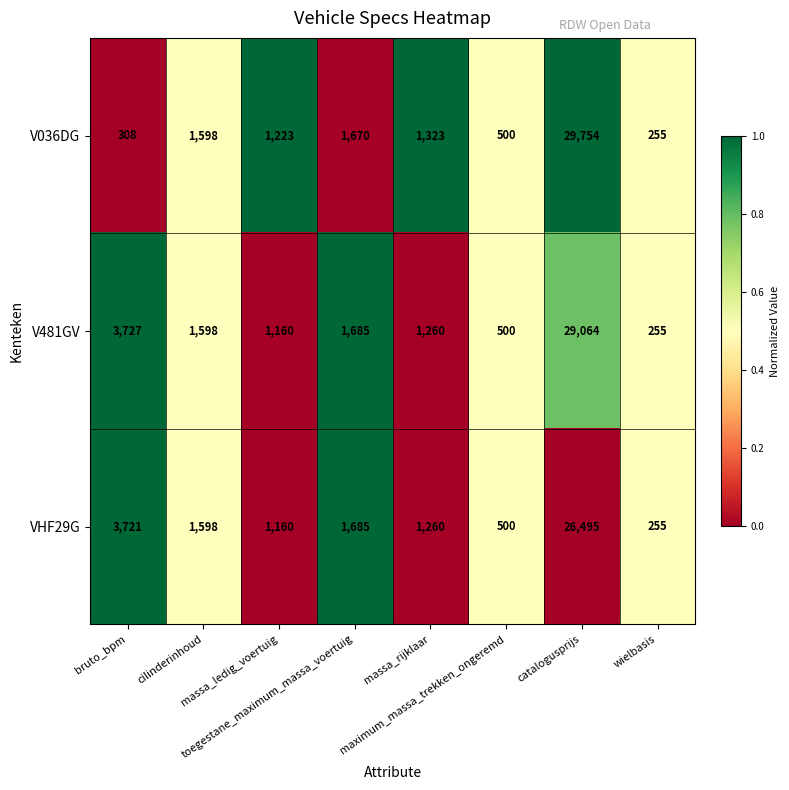

Which series has the largest total across all categories?

V481GV